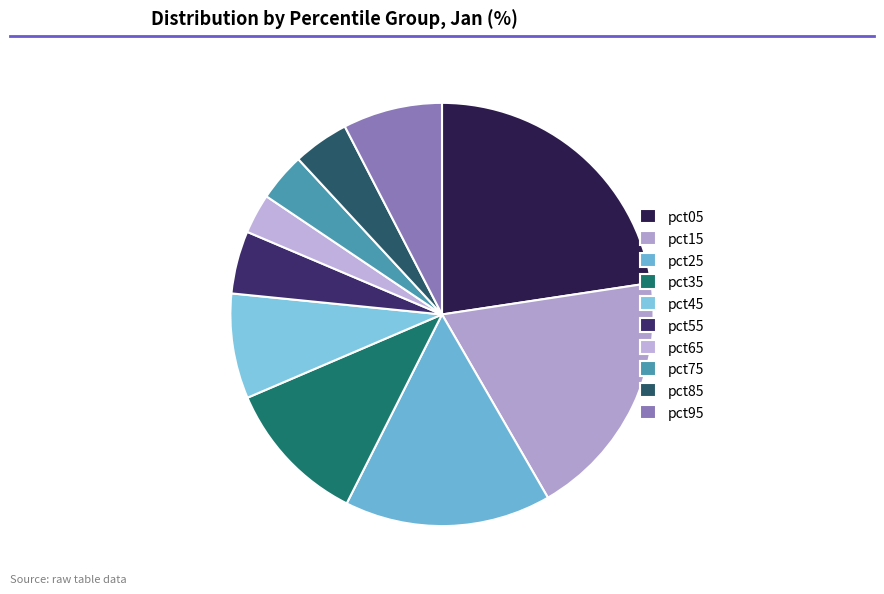

Is pct95 the majority of the pie?

No